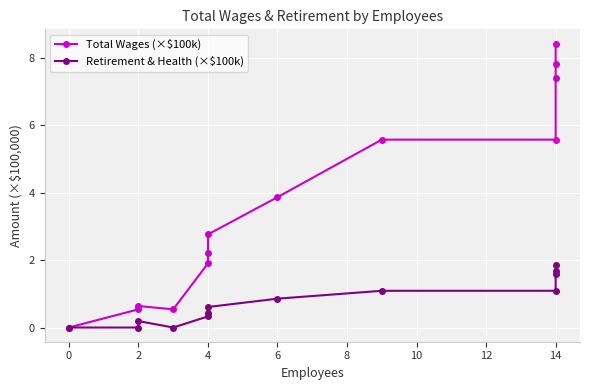

How many values in Total Wages (×$100k) are above zero?

12